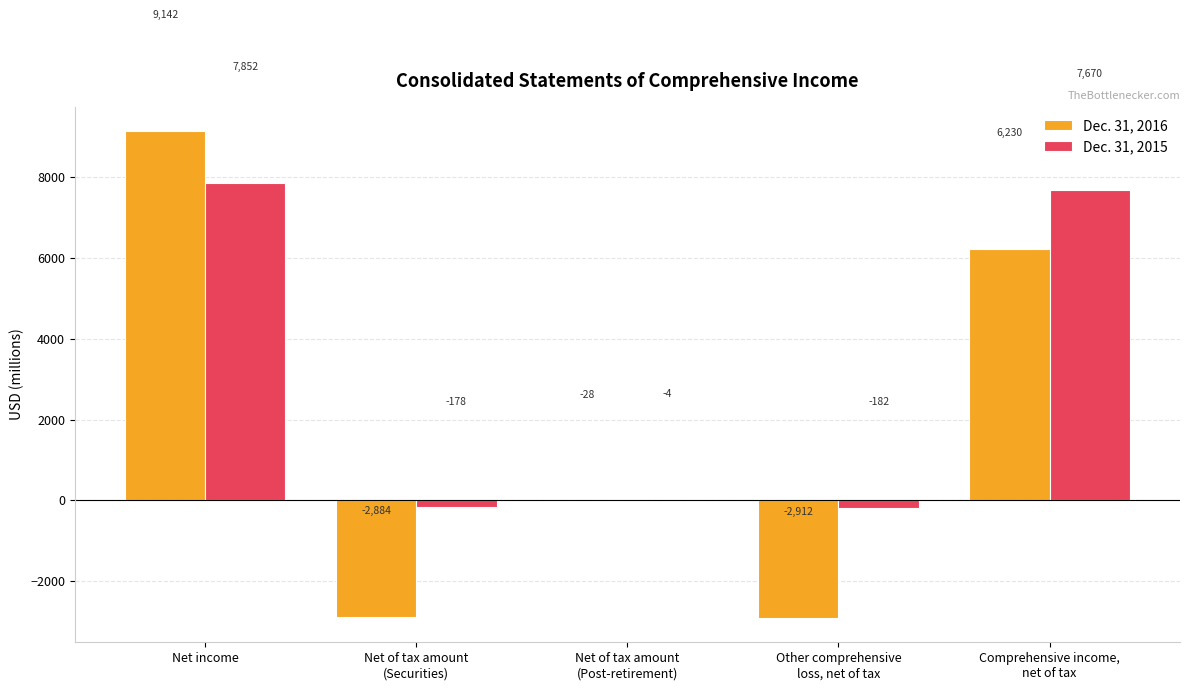

What is the sum of all Dec. 31, 2016 values?

9548